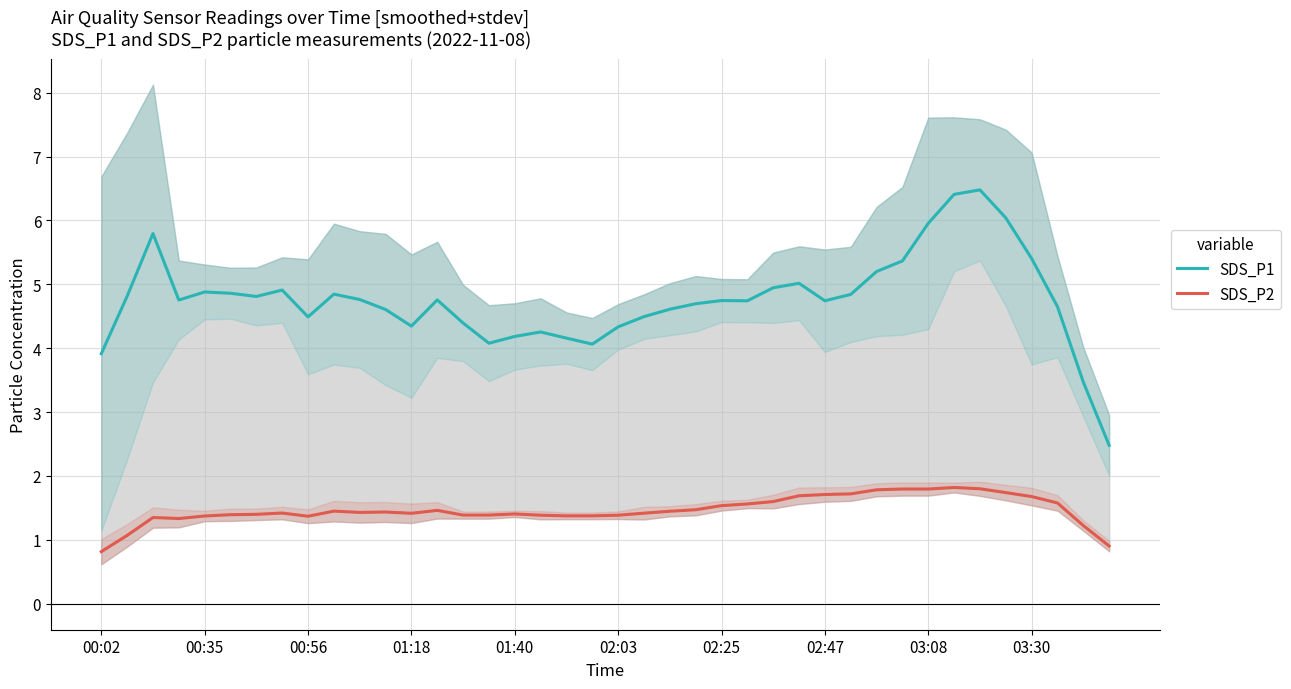

At which category does the chart reach its peak across all series?

34